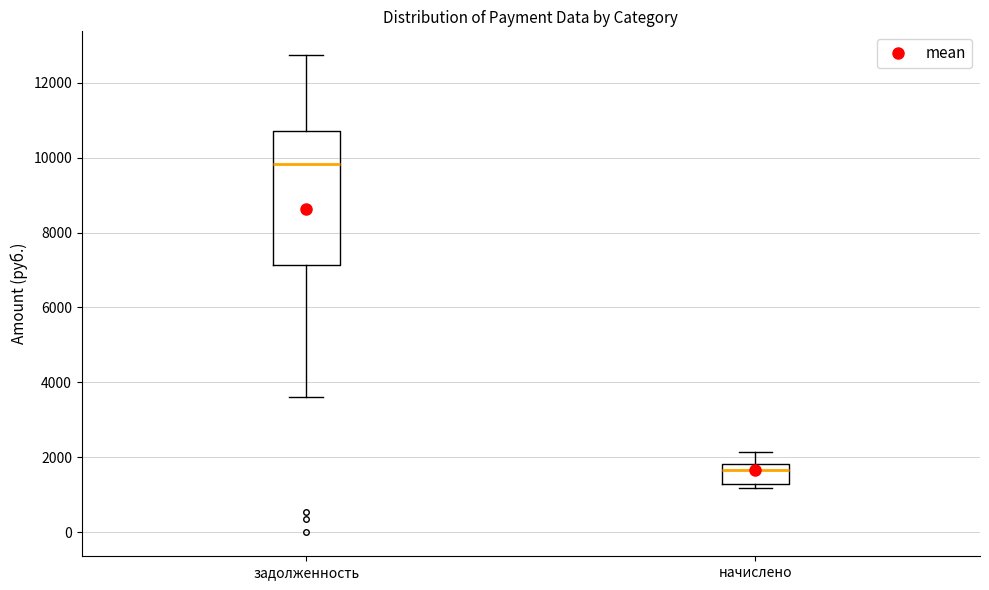

Where does the median line of the box for задолженность sit on the y-axis? The values are not printed on the chart, so give them approximately, as read against the axis.

9800